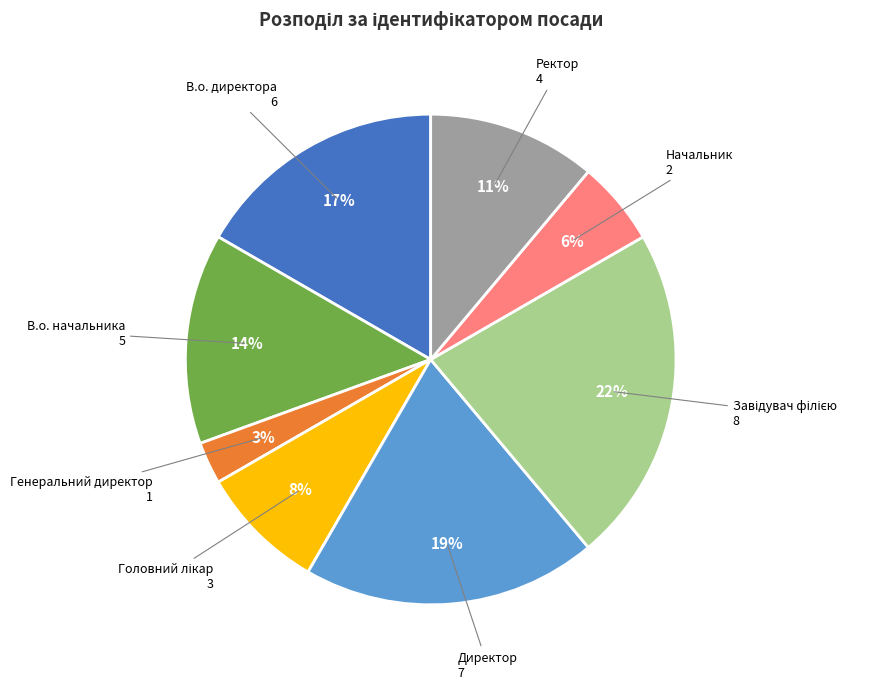

To the nearest percent, what is the difference between the largest and smallest slice percentages?

19%